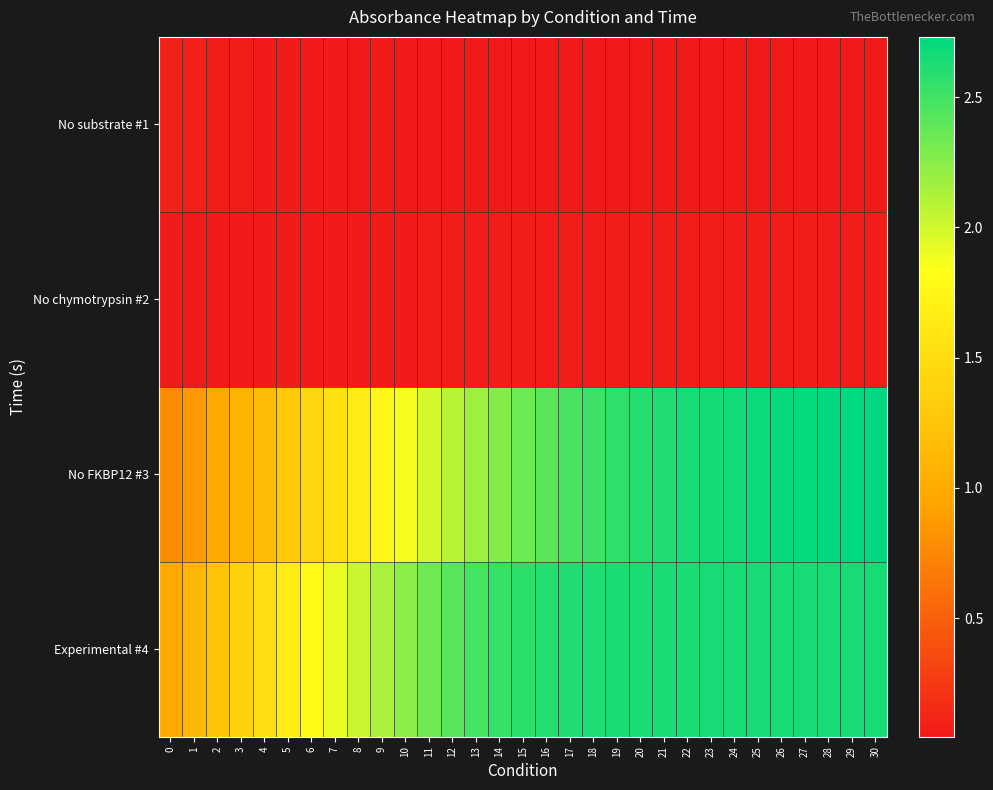

Reading right to left, extract all data points from this chart.

No substrate #1: 30=0.0	29=0.0	28=0.0	27=0.0	26=0.0	25=0.0	24=0.0	23=0.0	22=0.0	21=0.0	20=0.0	19=0.0	18=0.0	17=0.0	16=0.0	15=0.0	14=0.0	13=0.0	12=0.0	11=0.0	10=0.1	9=0.1	8=0.1	7=0.1	6=0.1	5=0.1	4=0.1	3=0.1	2=0.1	1=0.1	0=0.1
No chymotrypsin #2: 30=0.1	29=0.1	28=0.1	27=0.1	26=0.1	25=0.1	24=0.1	23=0.1	22=0.1	21=0.1	20=0.1	19=0.1	18=0.1	17=0.1	16=0.1	15=0.1	14=0.1	13=0.1	12=0.1	11=0.1	10=0.1	9=0.1	8=0.1	7=0.1	6=0.1	5=0.1	4=0.1	3=0.1	2=0.1	1=0.1	0=0.1
No FKBP12 #3: 30=2.7	29=2.7	28=2.7	27=2.7	26=2.7	25=2.7	24=2.7	23=2.7	22=2.6	21=2.6	20=2.6	19=2.6	18=2.5	17=2.5	16=2.4	15=2.3	14=2.3	13=2.2	12=2.1	11=2.0	10=1.9	9=1.8	8=1.7	7=1.5	6=1.4	5=1.3	4=1.2	3=1.1	2=1.0	1=0.9	0=0.8
Experimental #4: 30=2.6	29=2.6	28=2.6	27=2.6	26=2.6	25=2.6	24=2.6	23=2.6	22=2.6	21=2.6	20=2.6	19=2.6	18=2.6	17=2.6	16=2.6	15=2.6	14=2.5	13=2.5	12=2.4	11=2.3	10=2.2	9=2.1	8=2.0	7=1.9	6=1.8	5=1.7	4=1.5	3=1.4	2=1.2	1=1.1	0=1.0